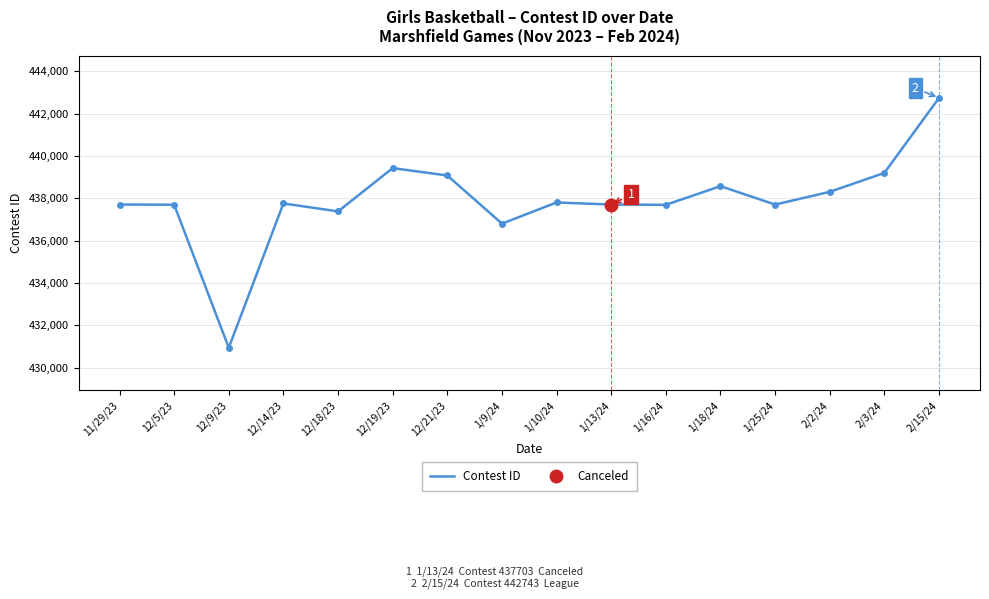

Count the number of data series in this chart.

1